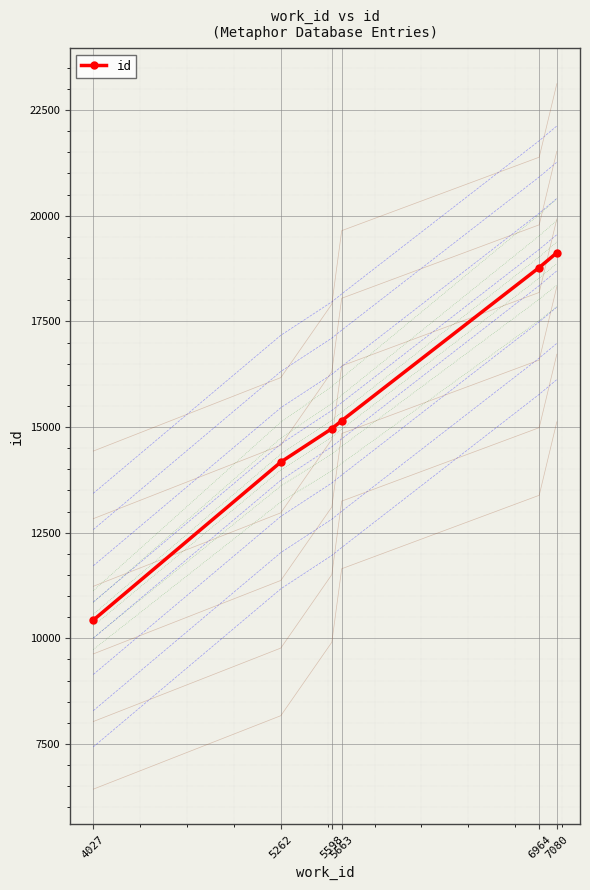

What is the sum of all values?

92616